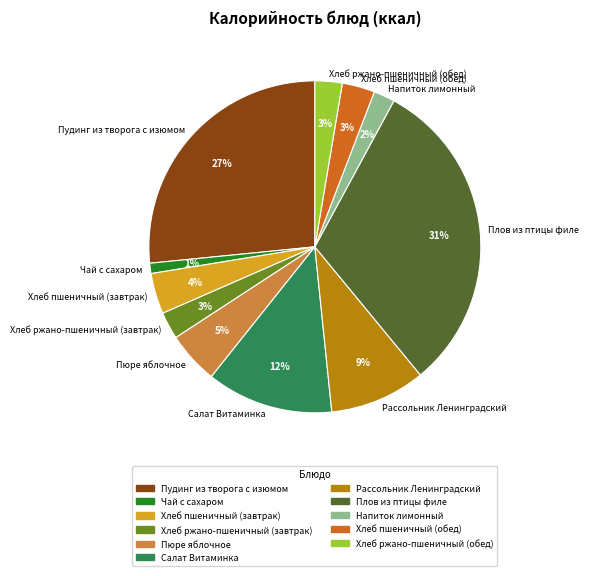

Which slice is the largest?

Плов из птицы филе